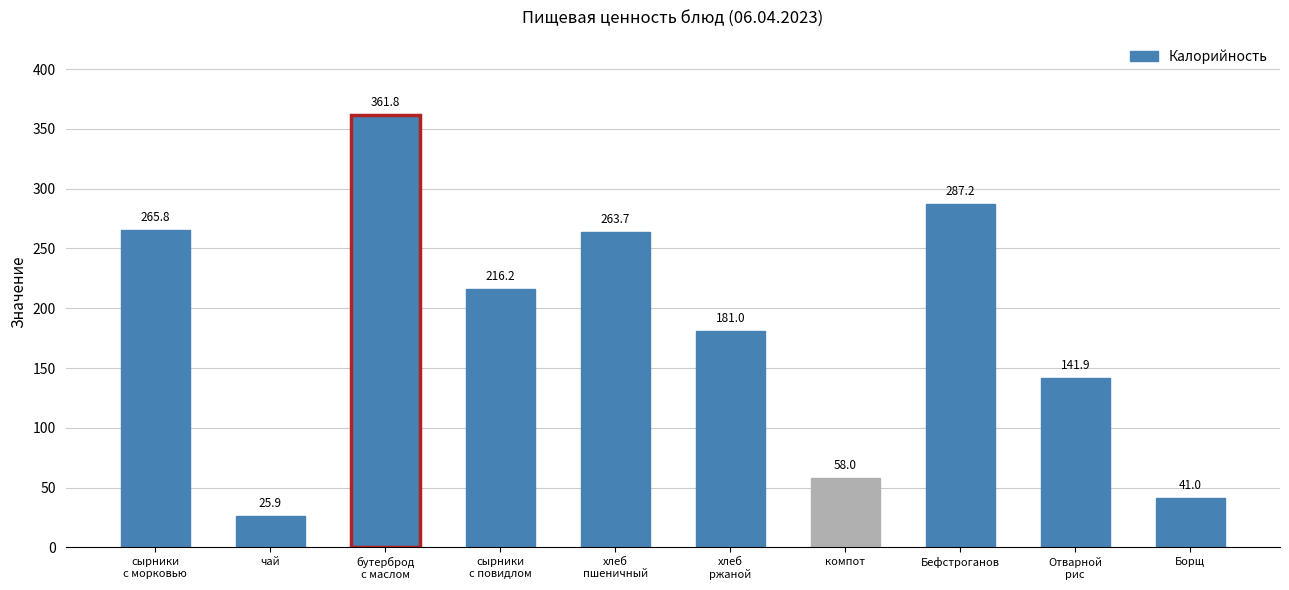

Which category has the highest value across all series?

бутерброд
с маслом